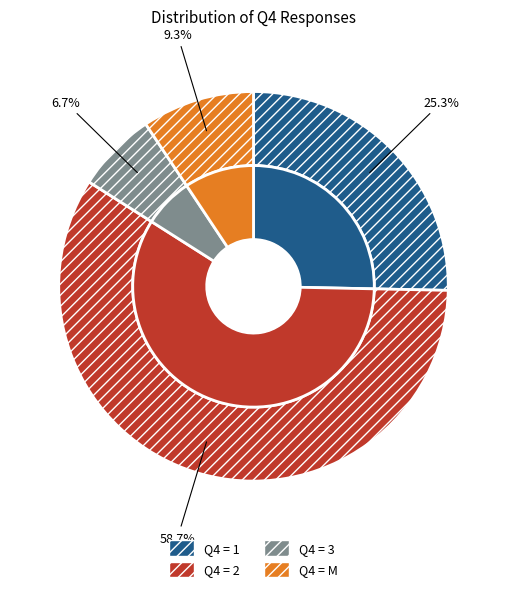

What percentage is the Q4=1 slice, to the nearest percent?

25%